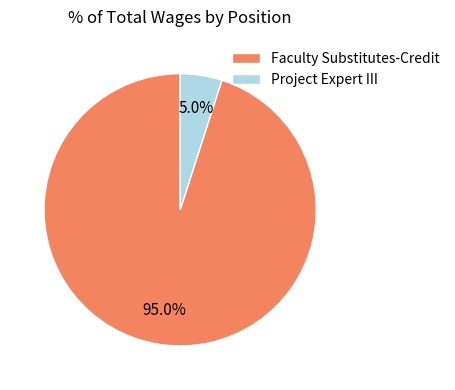

Does Faculty Substitutes-Credit account for over 50% of the chart?

Yes